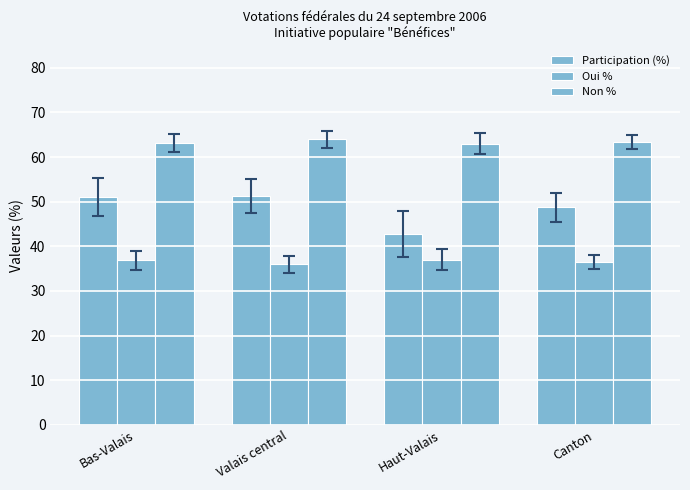

What position from the right is Valais central?

3